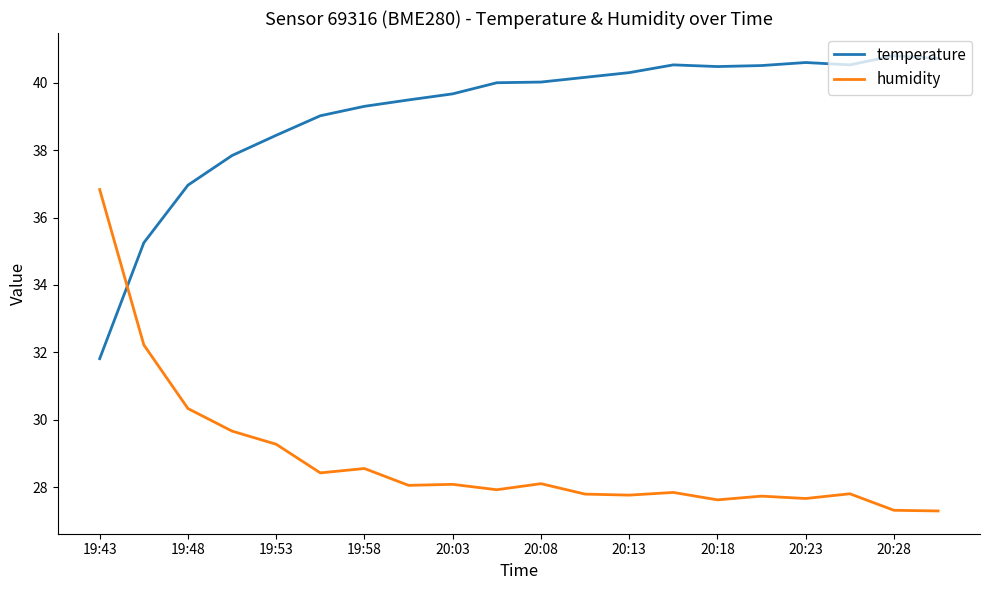

What is the difference between the maximum and minimum values in the humidity series?

9.5